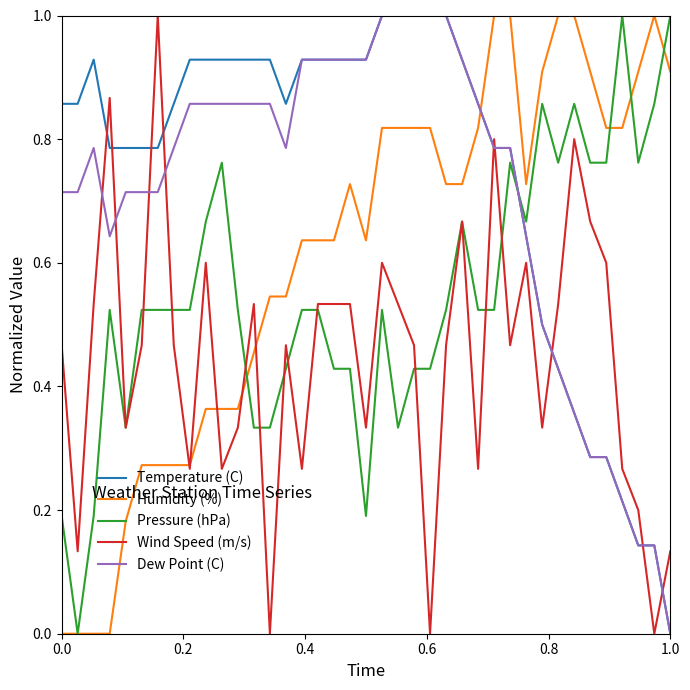

What is the maximum value for Dew Point (C)?

1.0